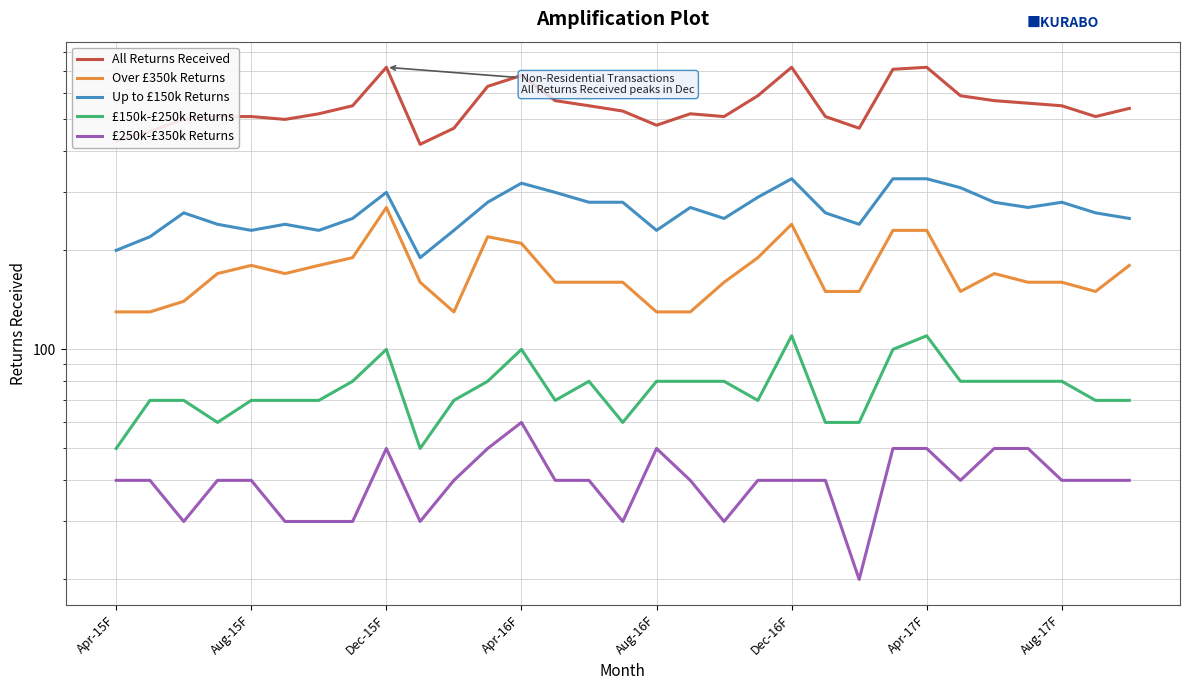

What is the value of the £150k-£250k Returns point at the 24th from the left?

100